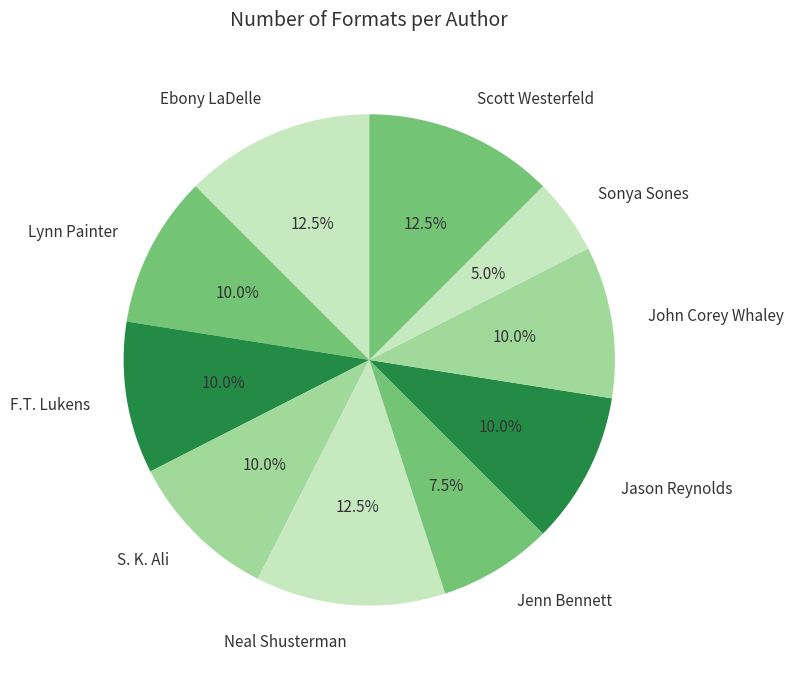

What percentage is the Jason Reynolds slice, to the nearest percent?

10%